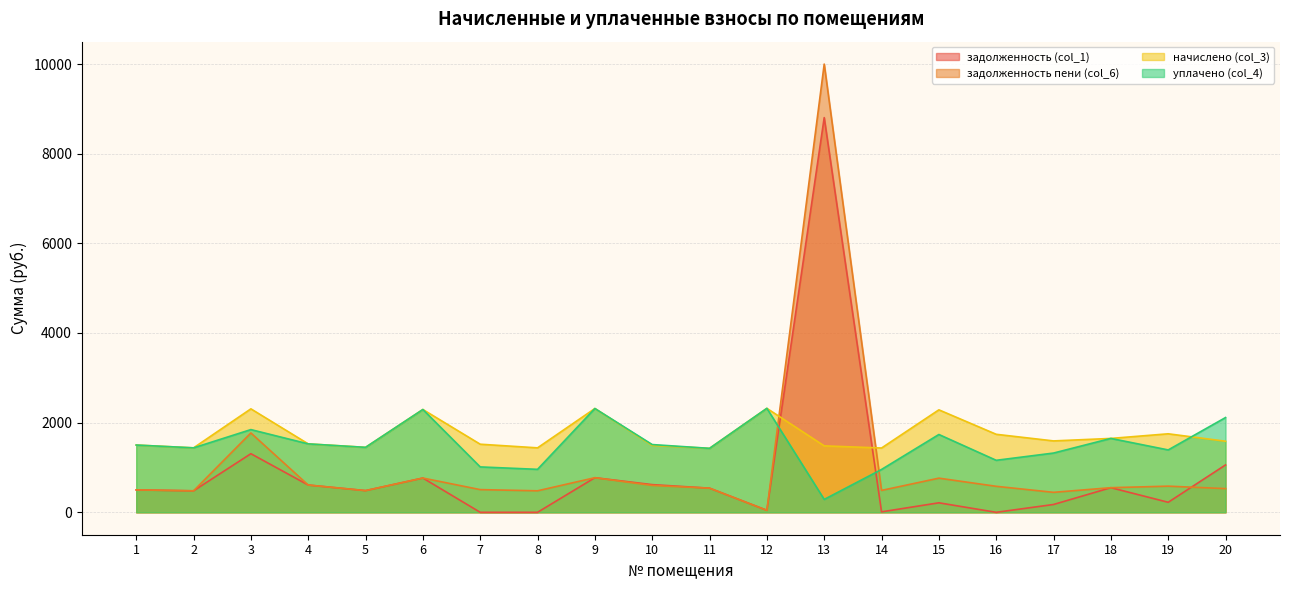

In уплачено (col_4), how many points are lower than both neighbors (excluding endpoints)?

7